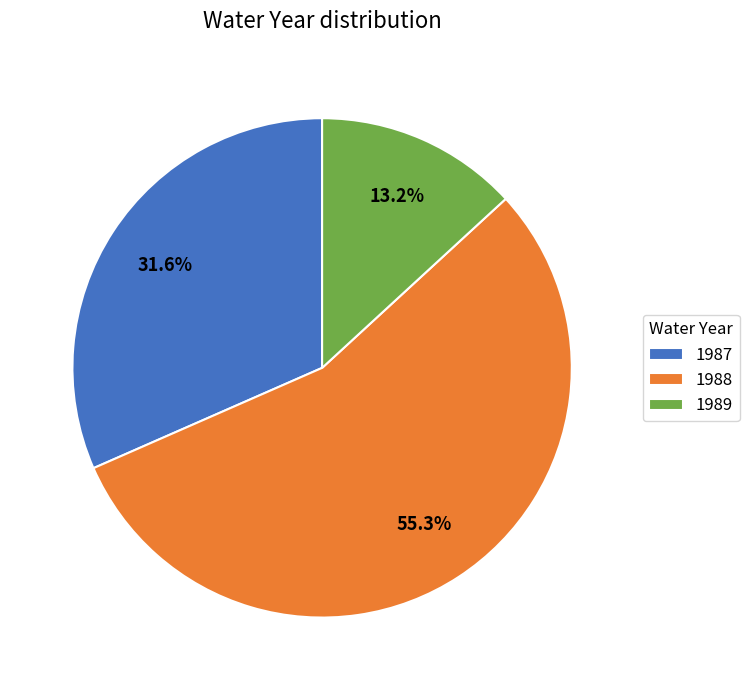

To the nearest percent, what percentage of the pie is 1989?

13%